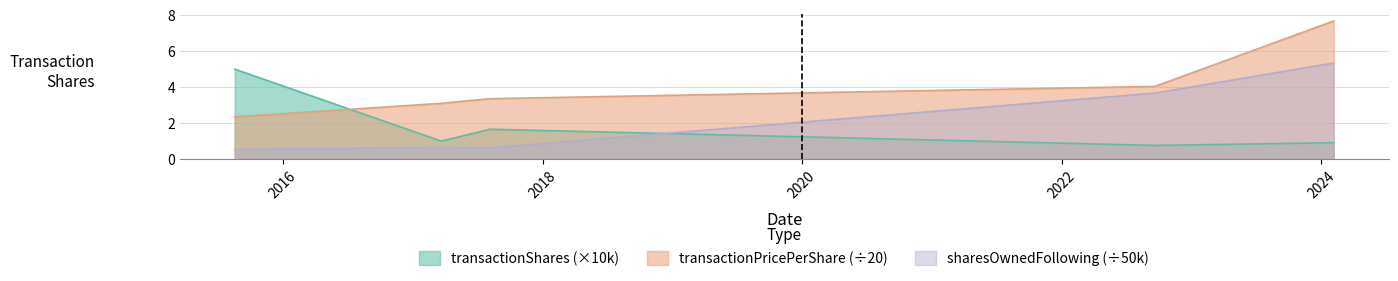

True or false: sharesOwnedFollowingTransaction has a value of 3.7 at 2022-09-20.

True